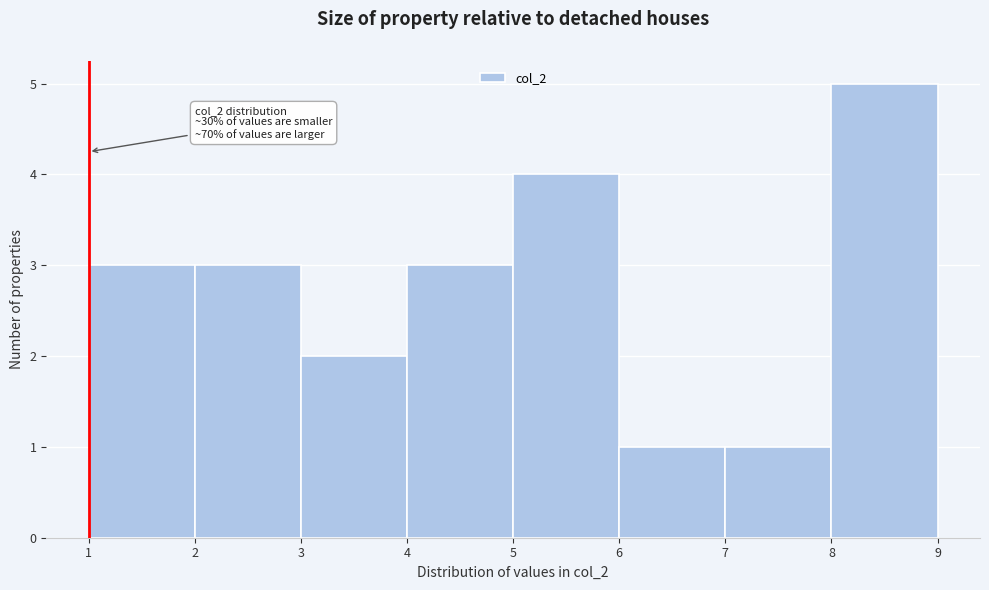

Over which range of the x-axis is the bar tallest?

8 to 9